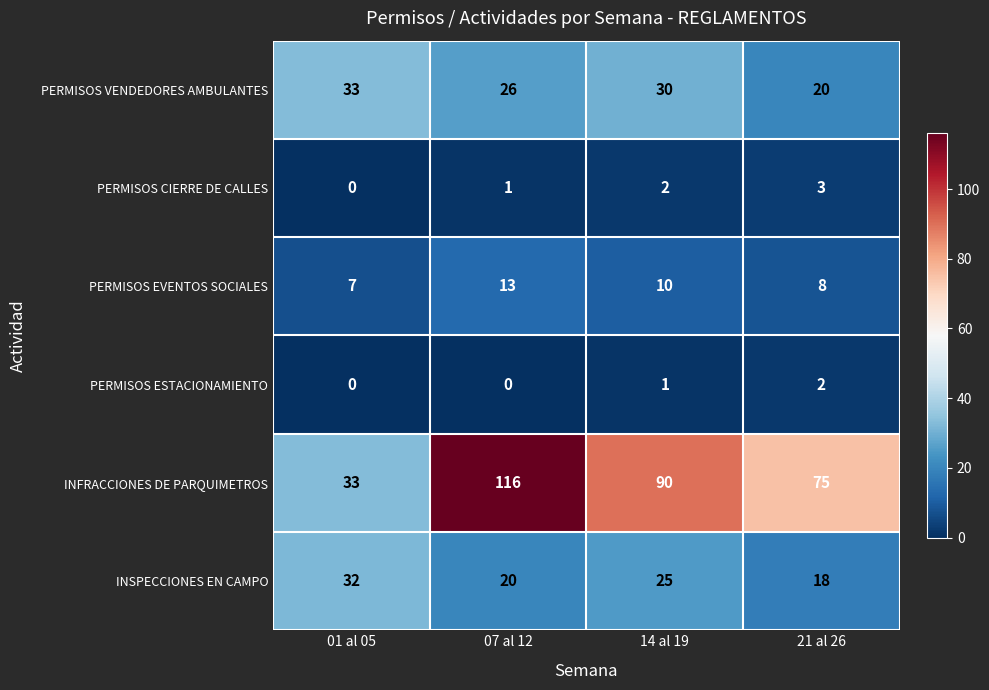

Which series has the largest range (max minus min)?

INFRACCIONES DE PARQUIMETROS